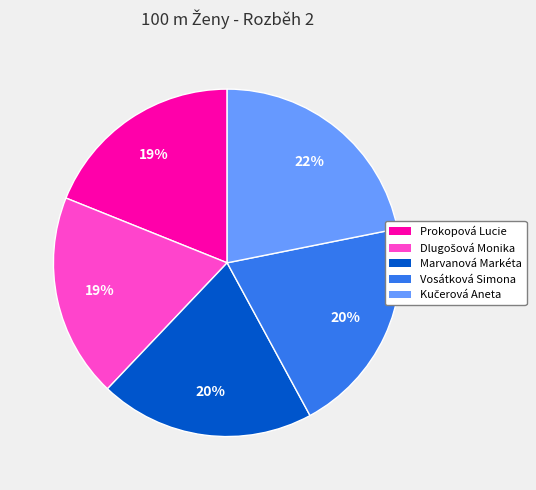

Is there any slice that represents more than half of the pie?

No